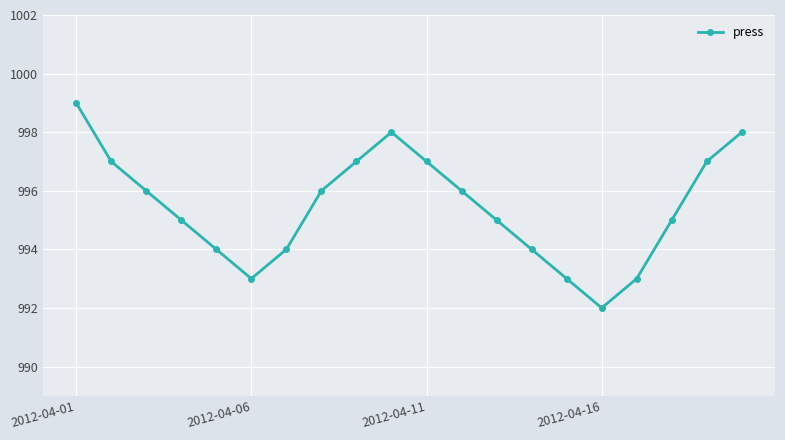

Reading left to right, list all the values displayed in this chart.

999	997	996	995	994	993	994	996	997	998	997	996	995	994	993	992	993	995	997	998